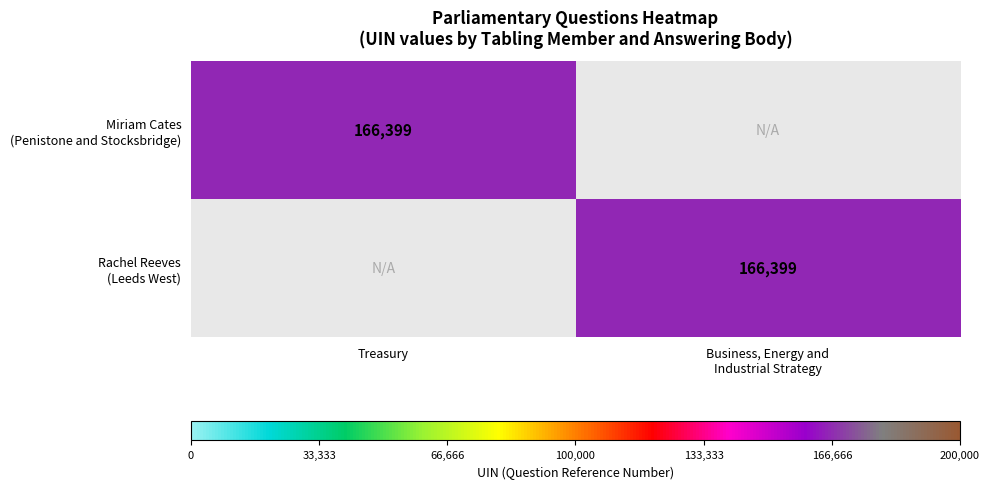

What is the difference between the Miriam Cates (Penistone and Stocksbridge) values at Treasury and Business, Energy and Industrial Strategy?

166399